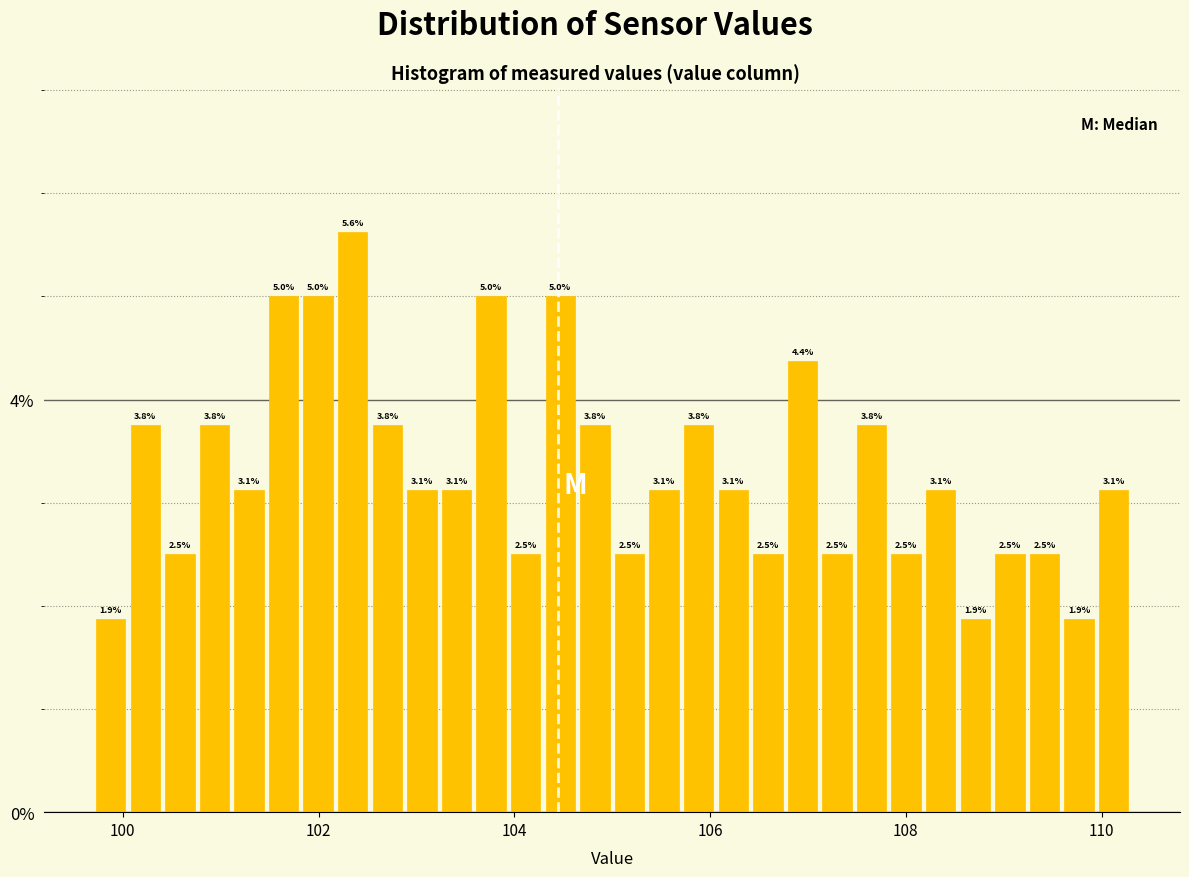

Around what value on the x-axis is the tallest bar? Give the approximate position of its centre, as read against the axis.

102.4